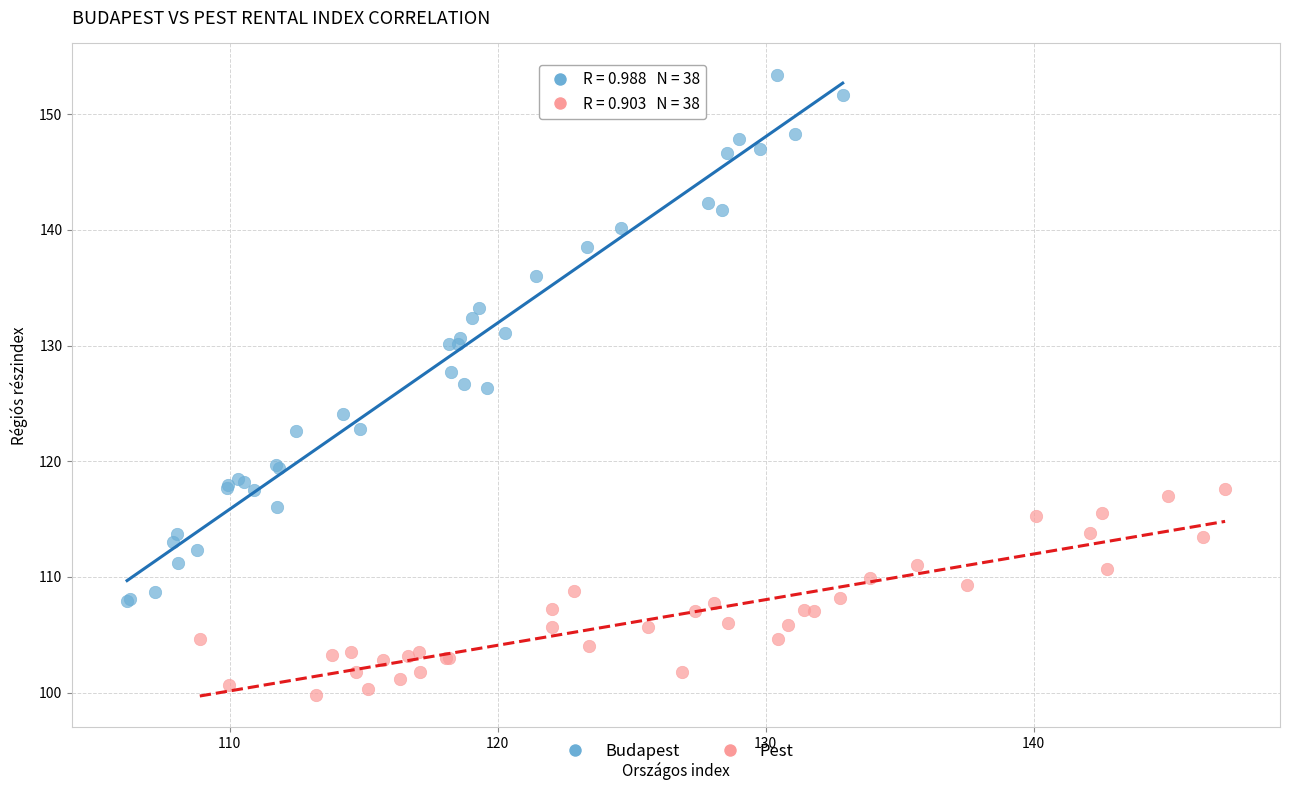

What are all the series names shown in the legend?

Budapest, Pest